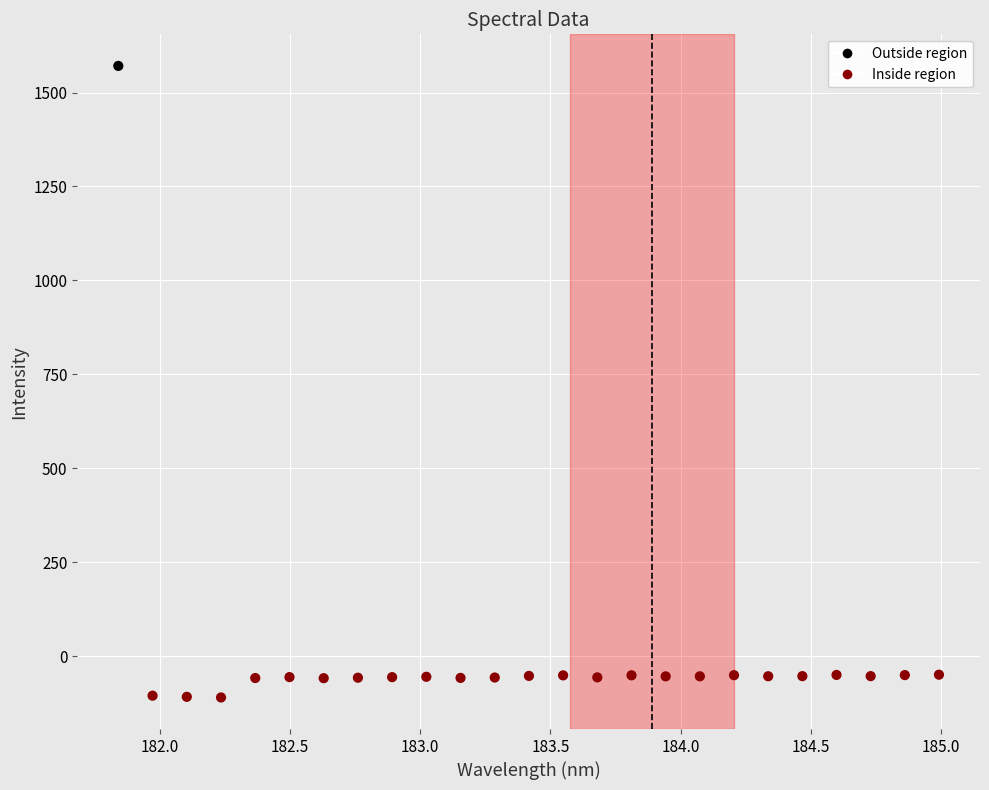

What is the range of Y values (max minus min)?

1681.0